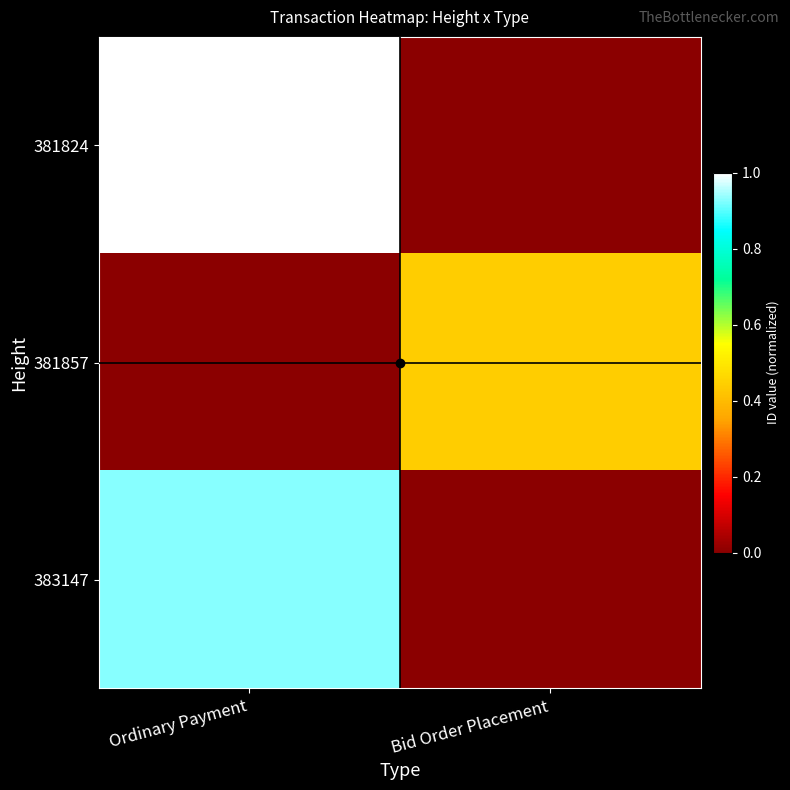

How many distinct data groups are displayed?

3